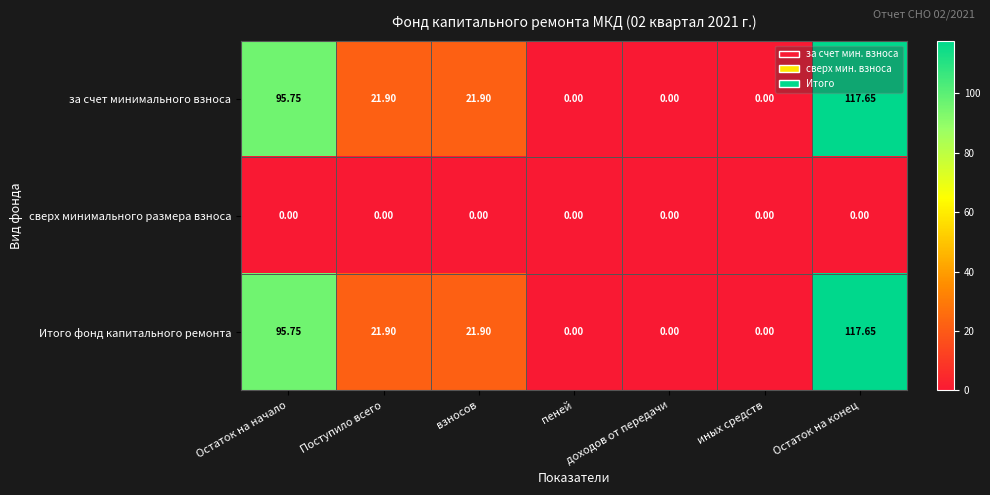

Which category has the highest value across all series?

Остаток на конец